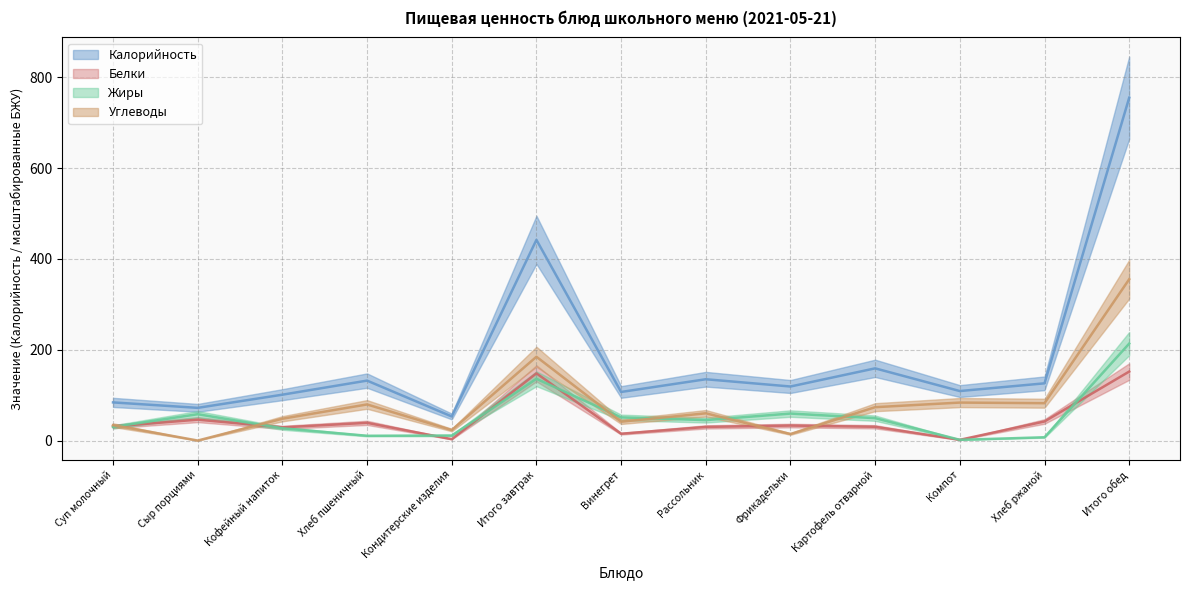

How many data points in Белки are less than 31?

6